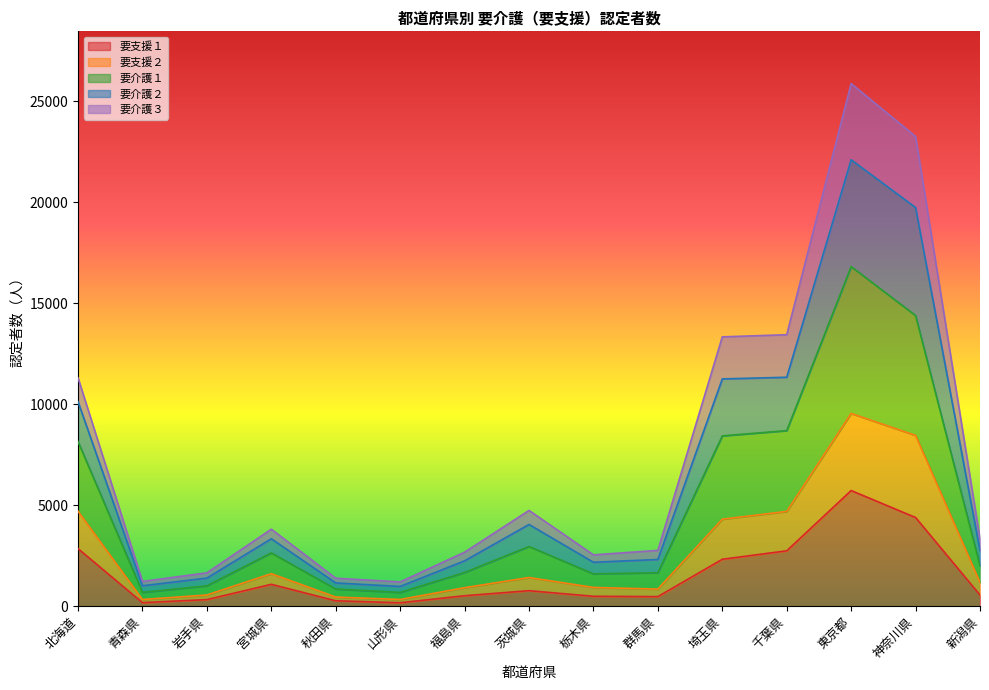

What is the spread (max minus min) of values at 岩手県?

1326